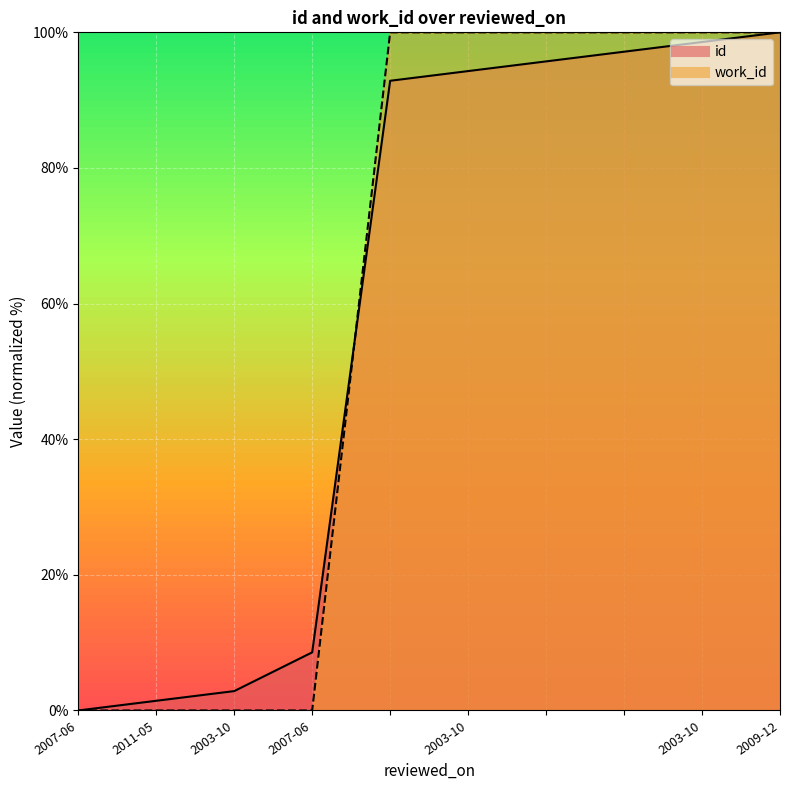

What is the greatest value displayed?

100.0